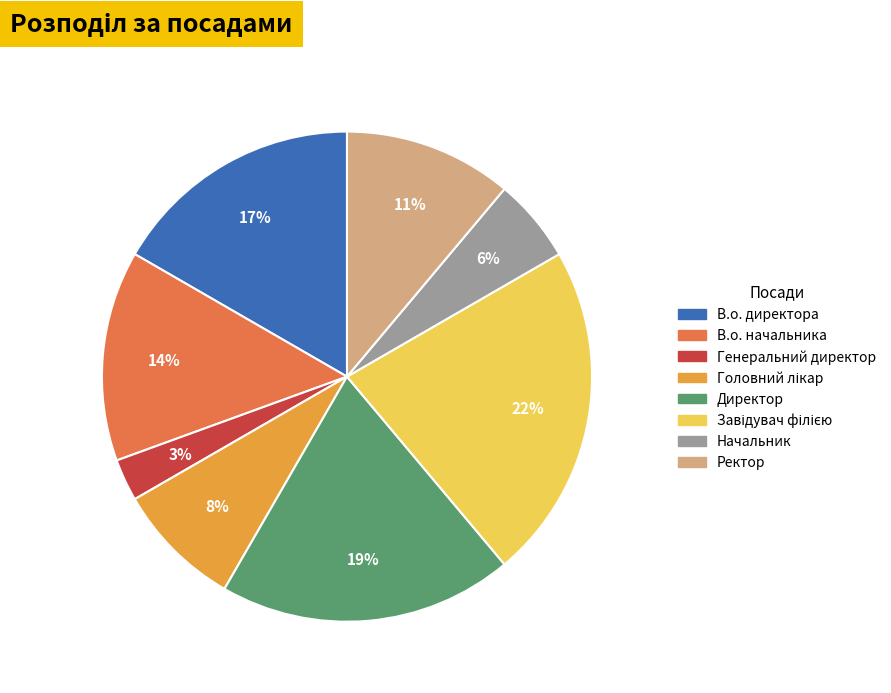

Is it true that Начальник is 19% of the pie?

False